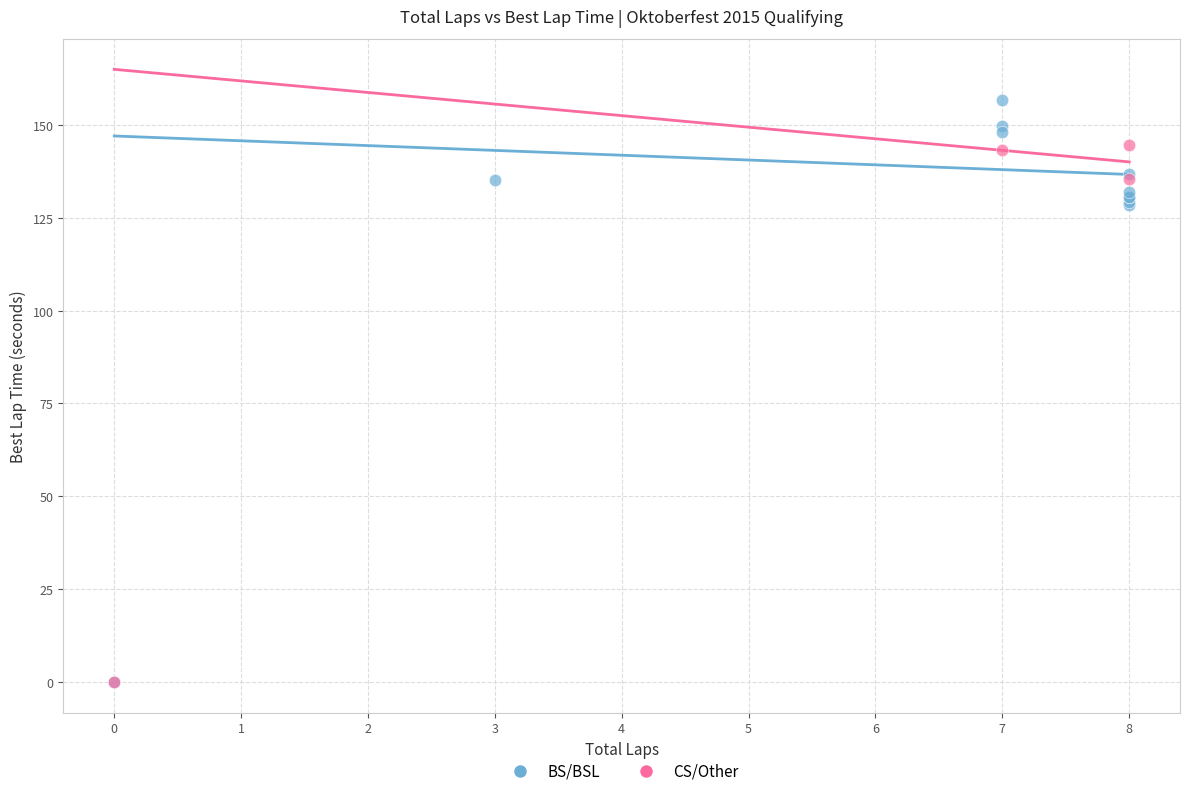

What are all the series names shown in the legend?

BS/BSL, CS/Other